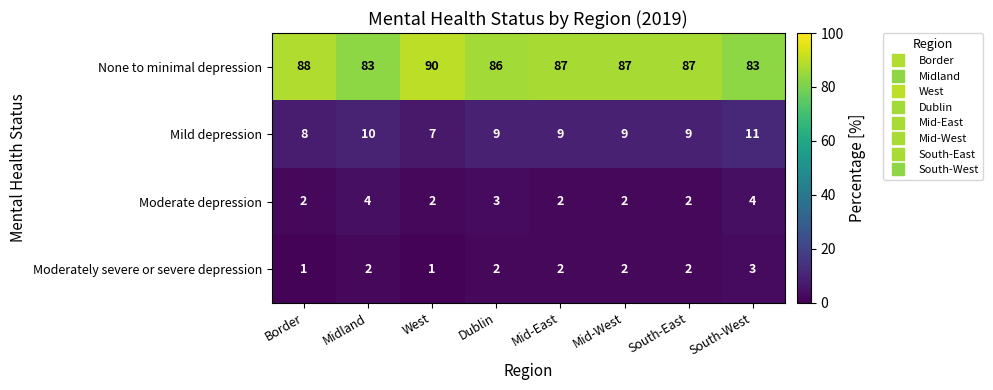

Between Midland and Mid-East, which series saw the biggest shift?

None to minimal depression